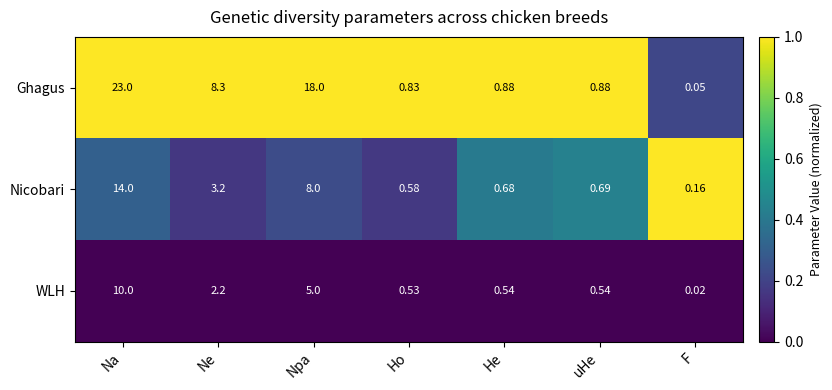

Between Ne and Npa, which series saw the biggest shift?

Ghagus